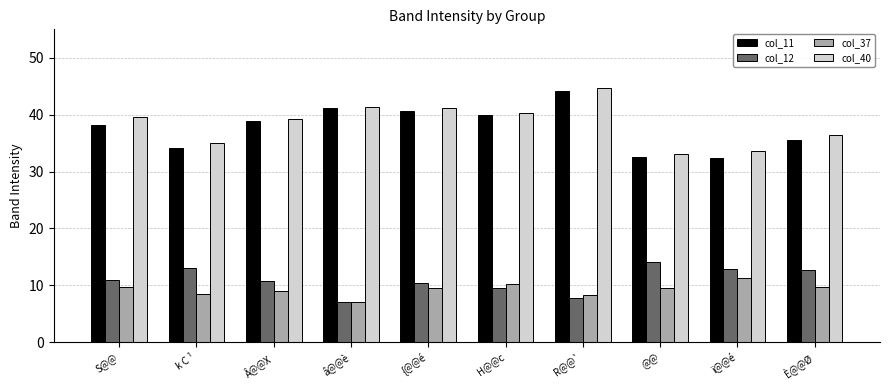

What is the average value of the col_12 series?

10.9